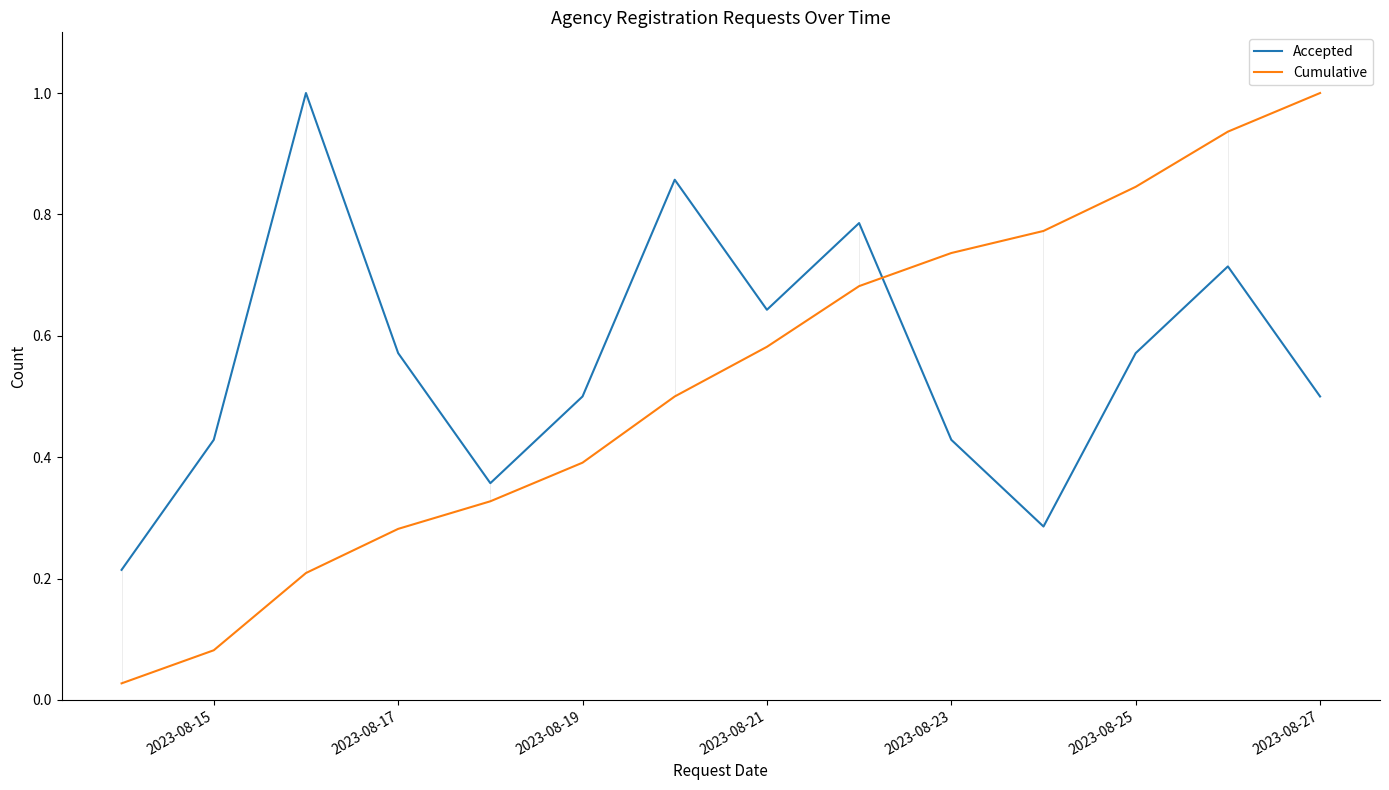

Does the chart display data point markers on the line(s)?

No